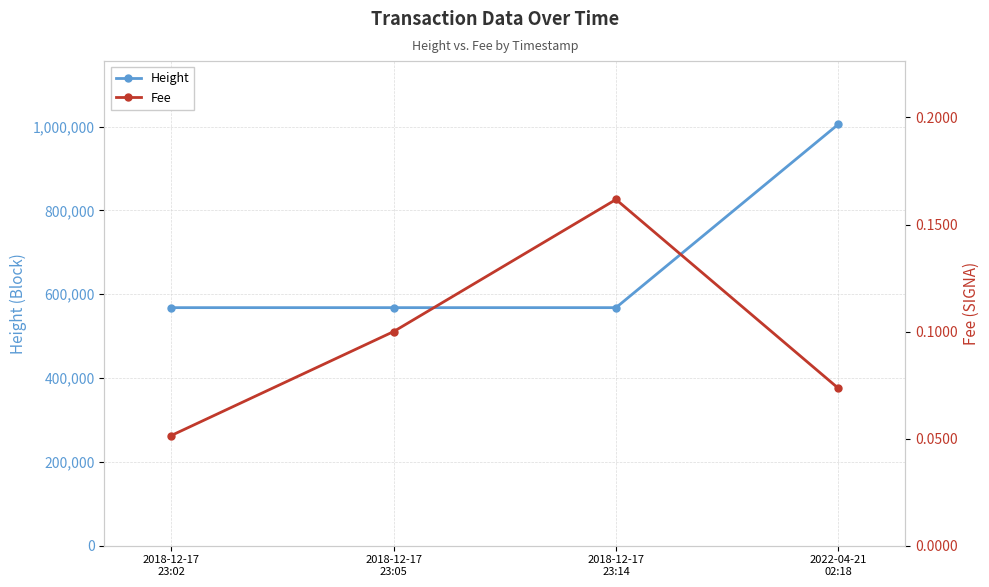

At which label does Height reach its peak?

2022-04-21
02:18